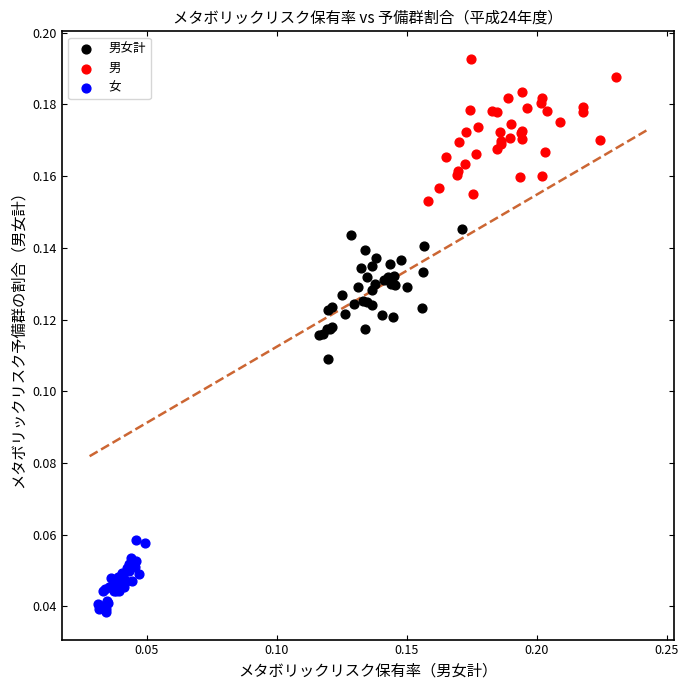

Which series has the widest spread of Y values?

男